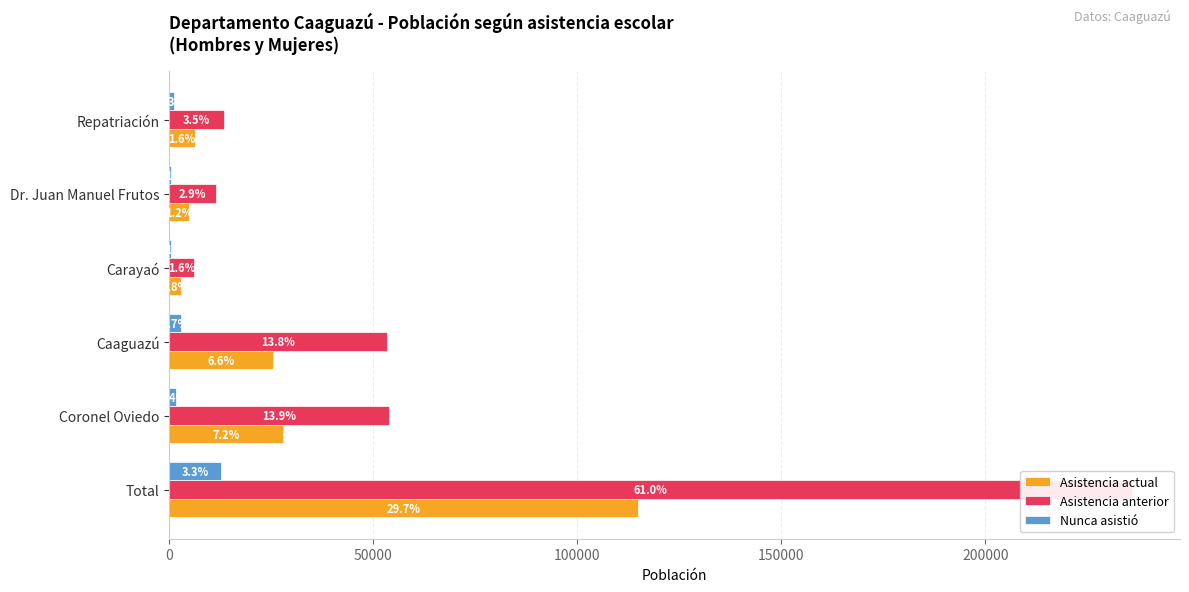

How many values in the Nunca asistió series are below 1738?

3